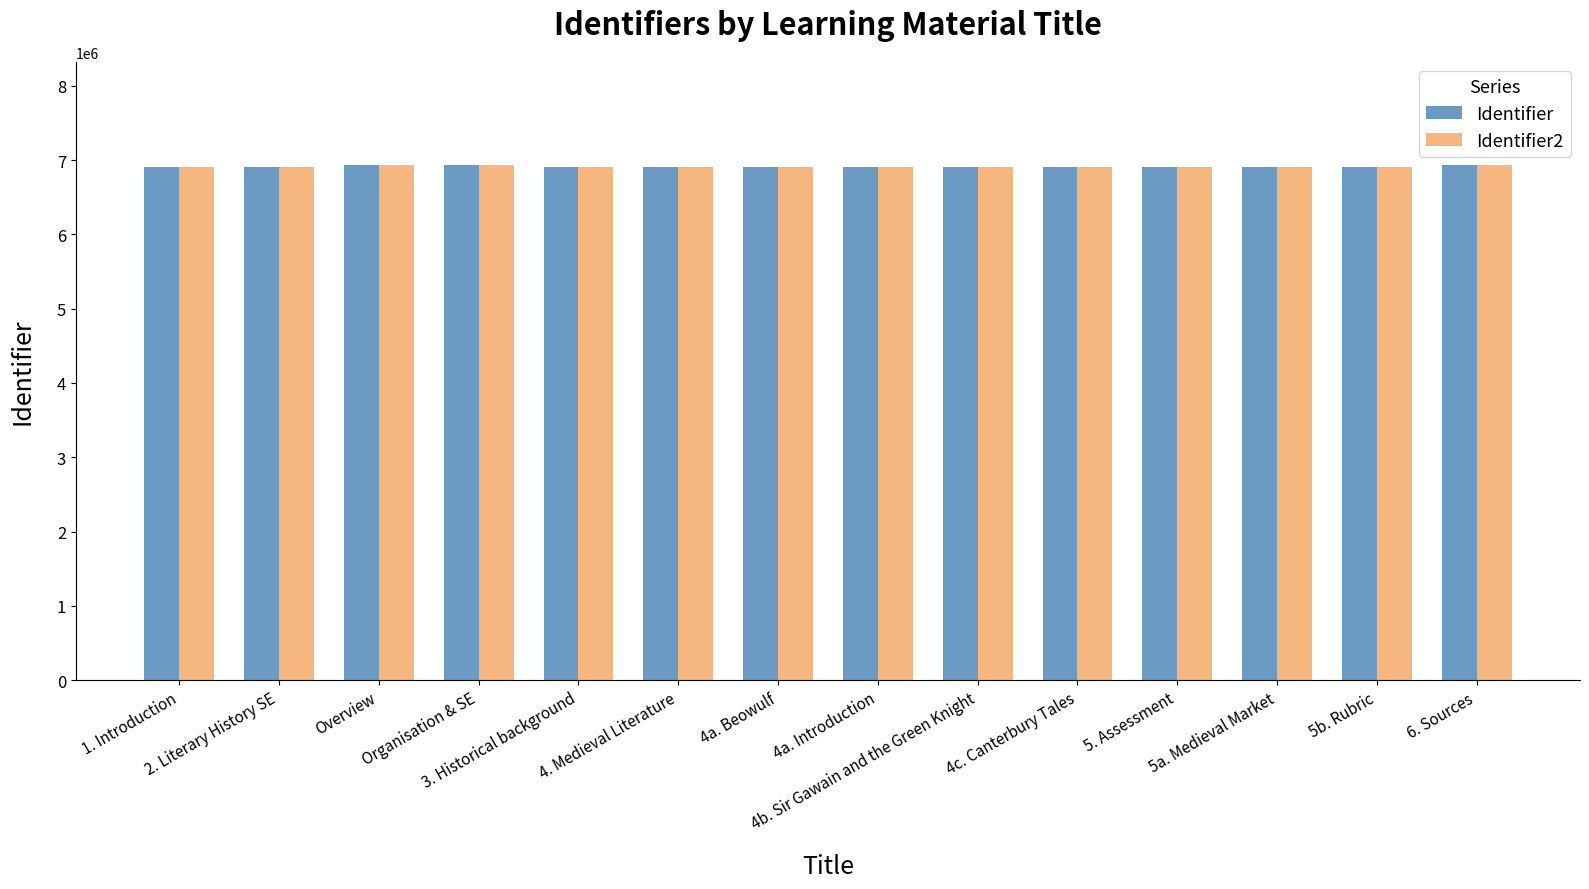

What is the sum of all Identifier values?

96826324